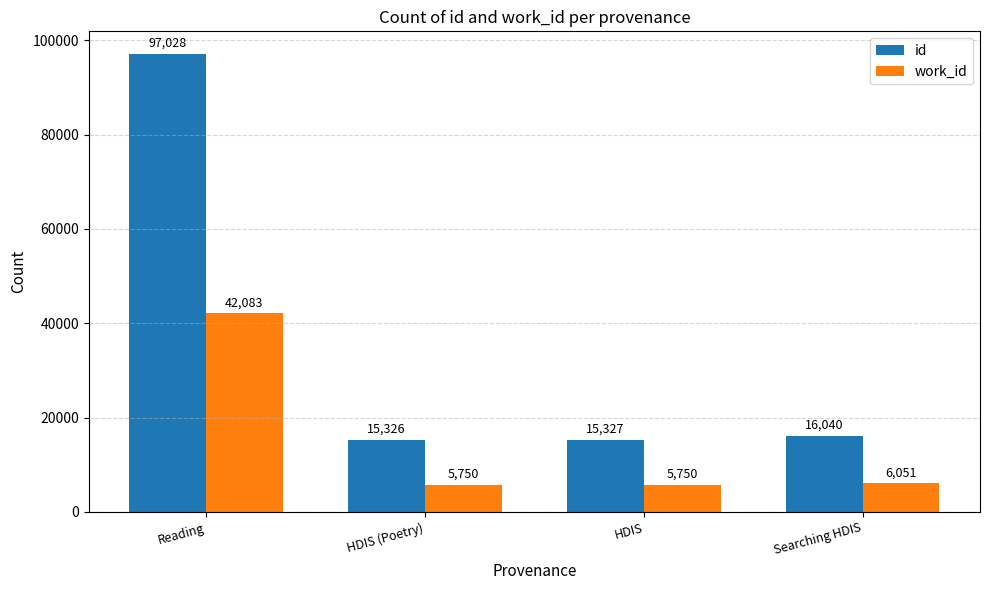

The value of id at HDIS (Poetry) is 15326. True or false?

True